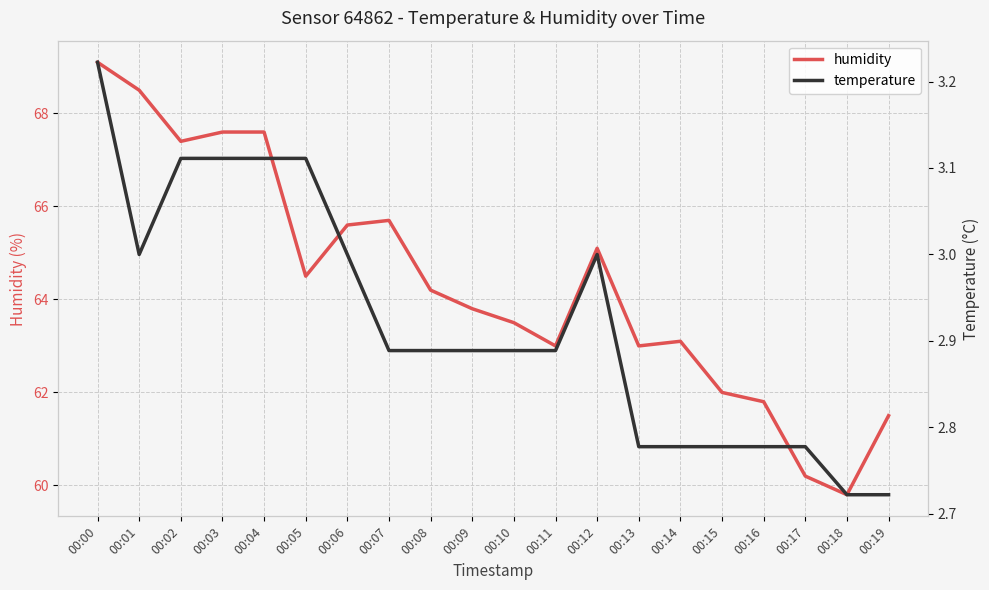

True or false: humidity has a value of 63.0 at 00:11.

True